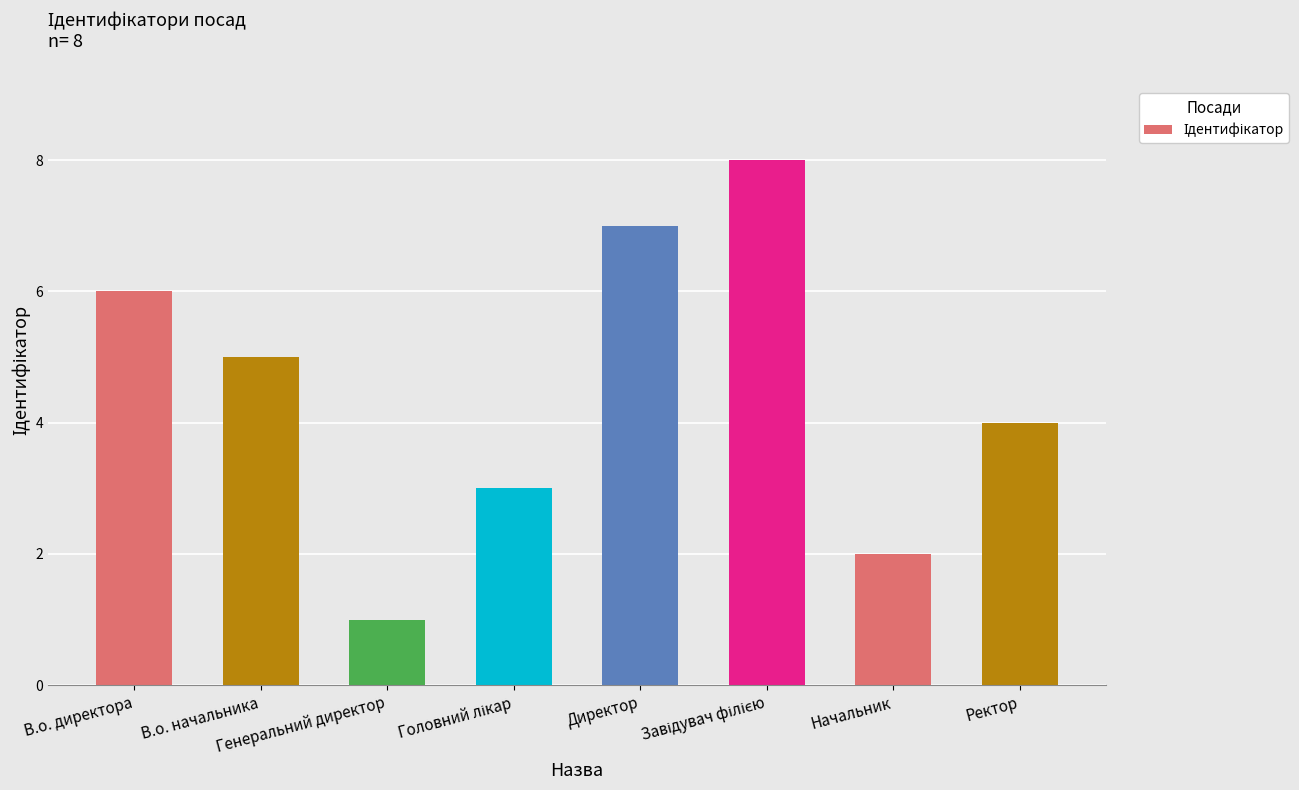

How many series are shown in this chart?

1